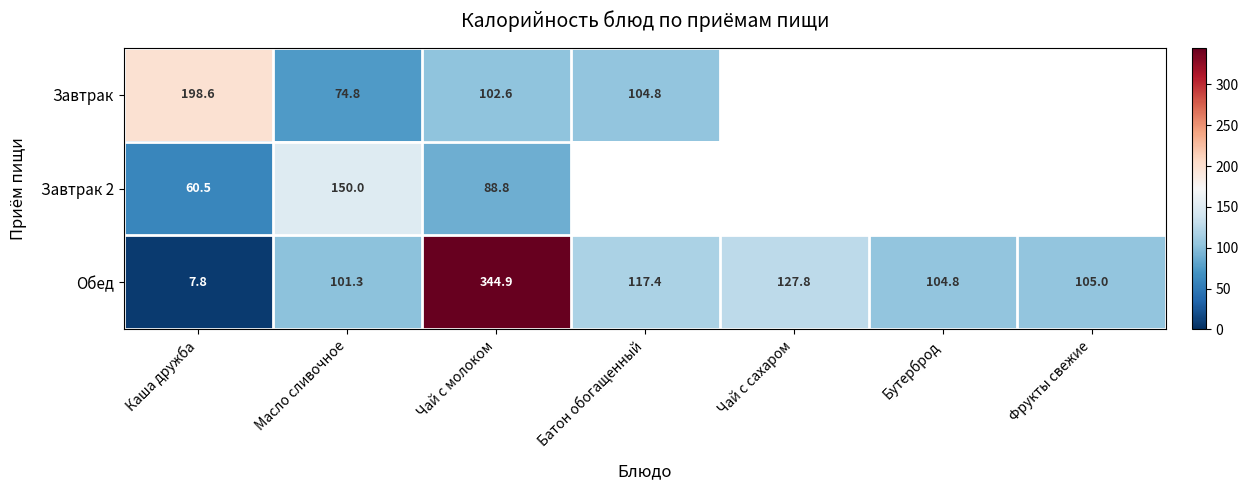

Where does the Обед series first go above 105?

Чай с молоком